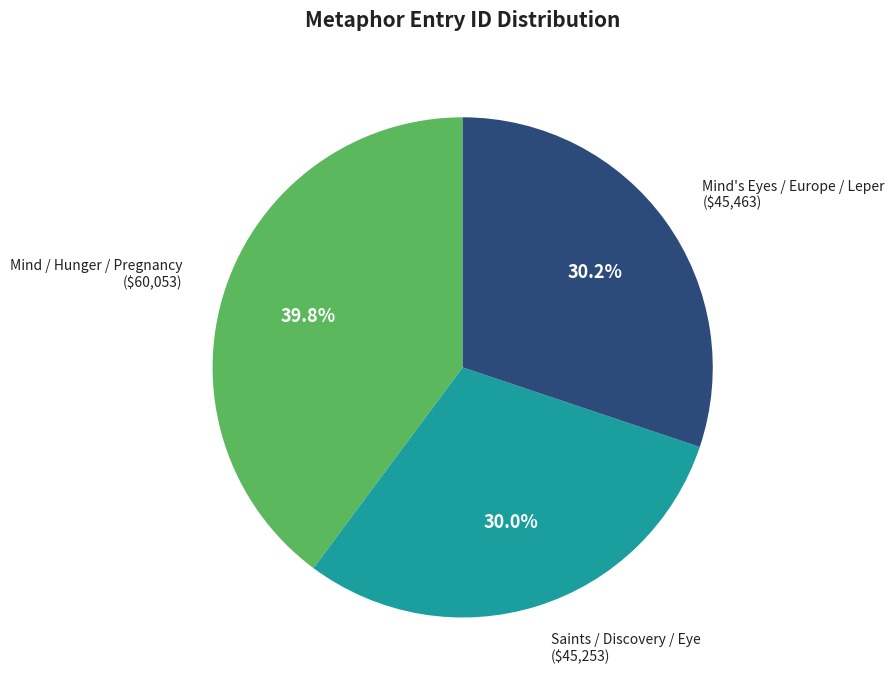

How many slices are in this pie chart?

3